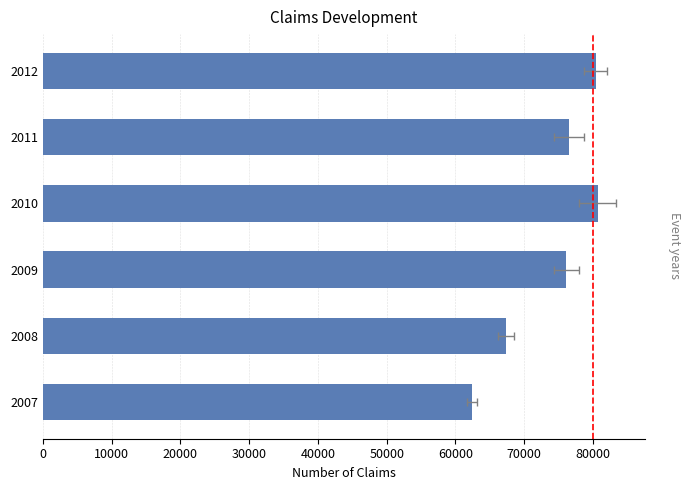

What is the sum of all values?

443610.3